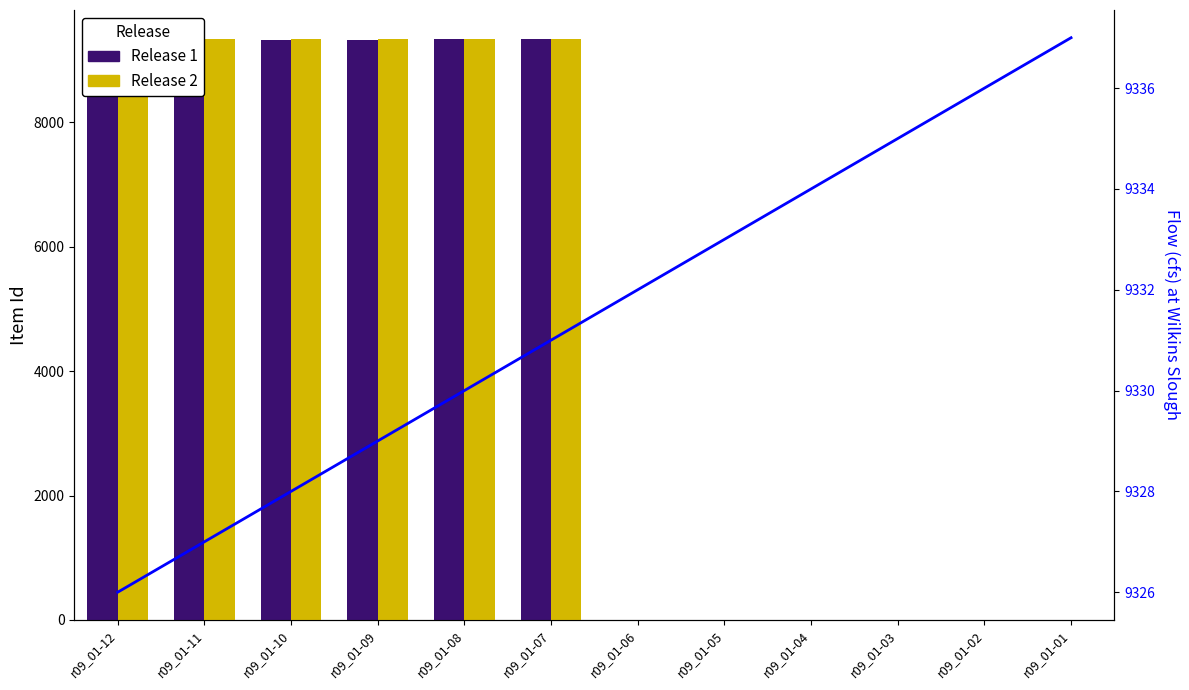

What is the difference between the maximum and minimum values?

11